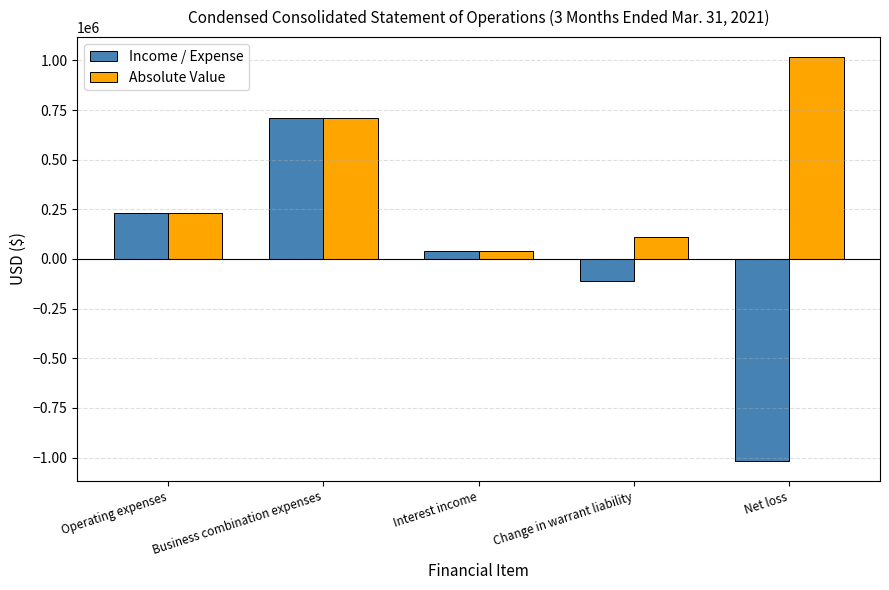

Read the Absolute Value value at Operating expenses, to the nearest 100.

232500